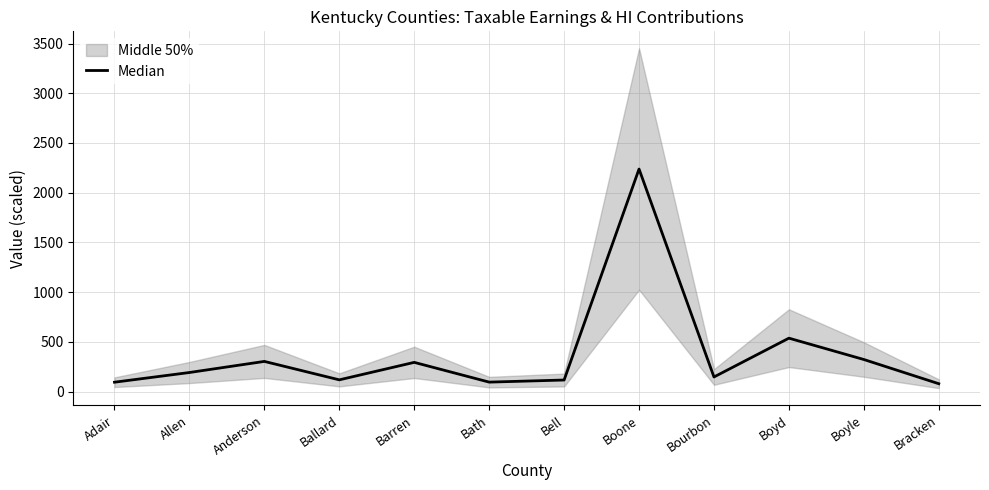

What is the average value?

378.9